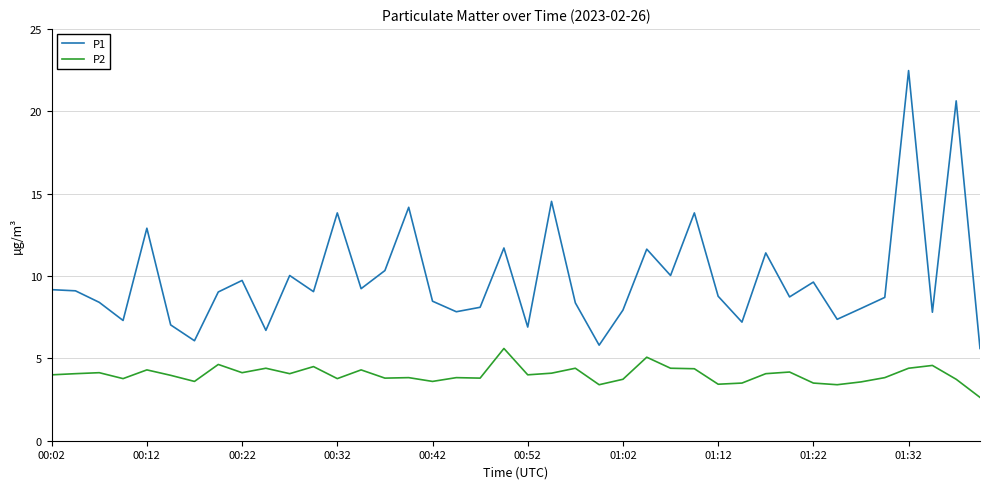

True or false: P2 and P1 intersect in this chart.

False